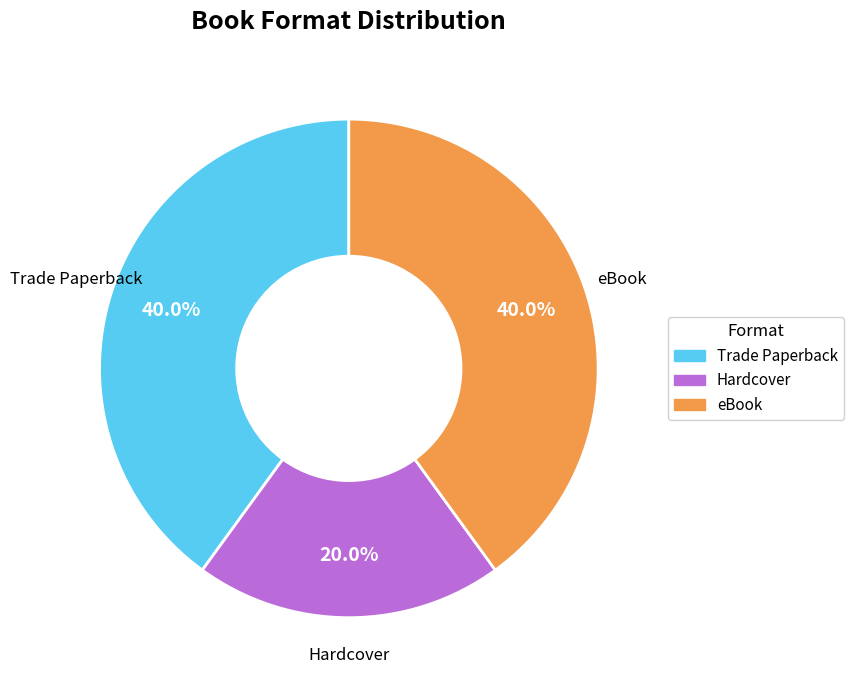

To the nearest percent, what is the average slice percentage?

33%